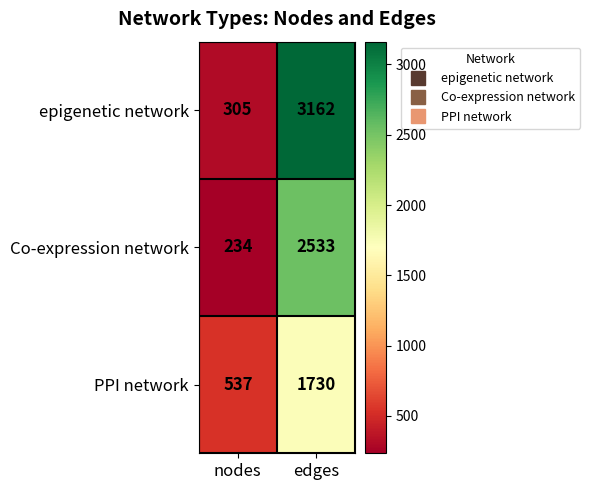

What is the total value across all series at nodes?

1076